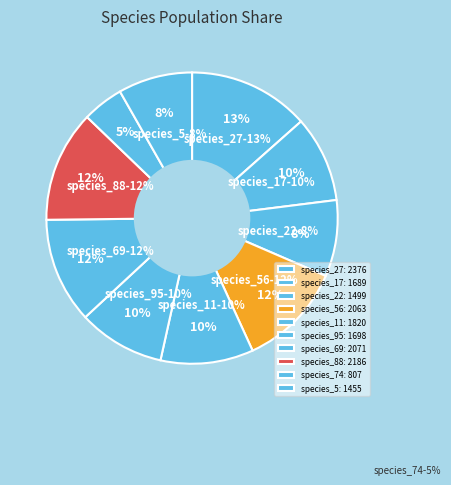

Is the sum of species_5 and species_9 greater than half?

No